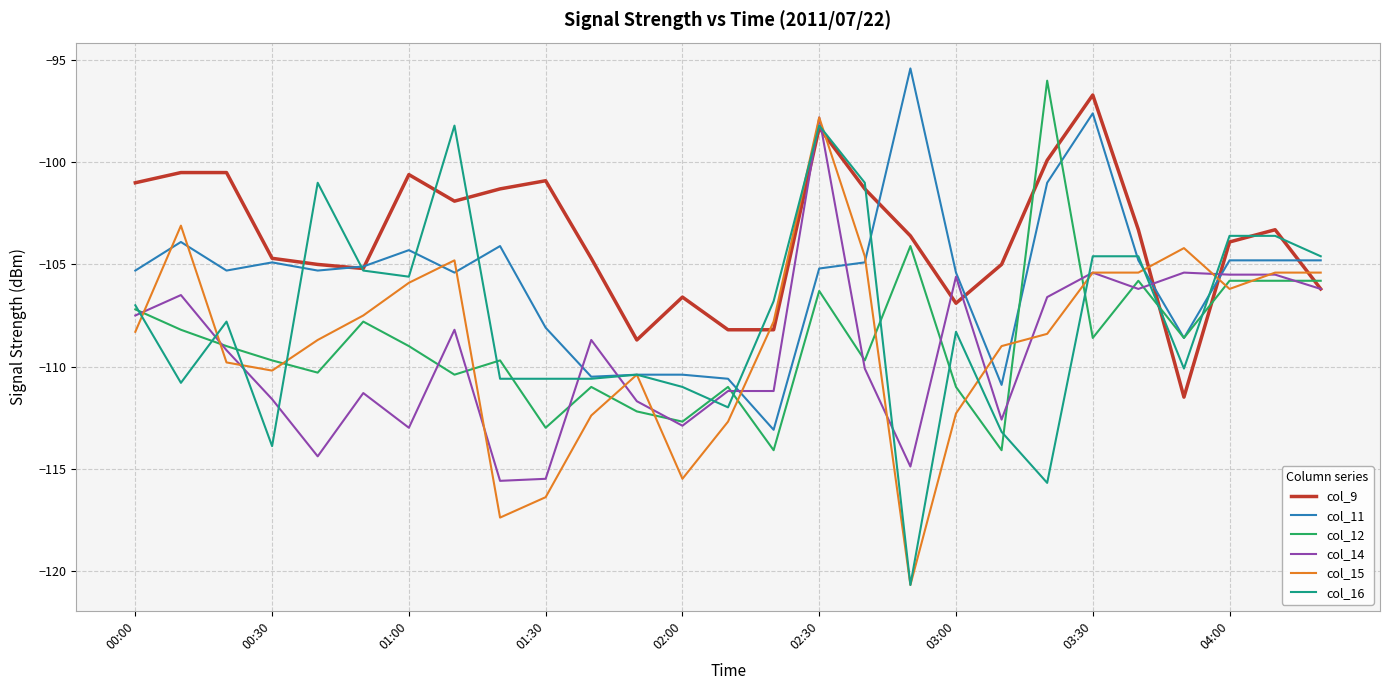

Which series has the largest total across all categories?

col_9